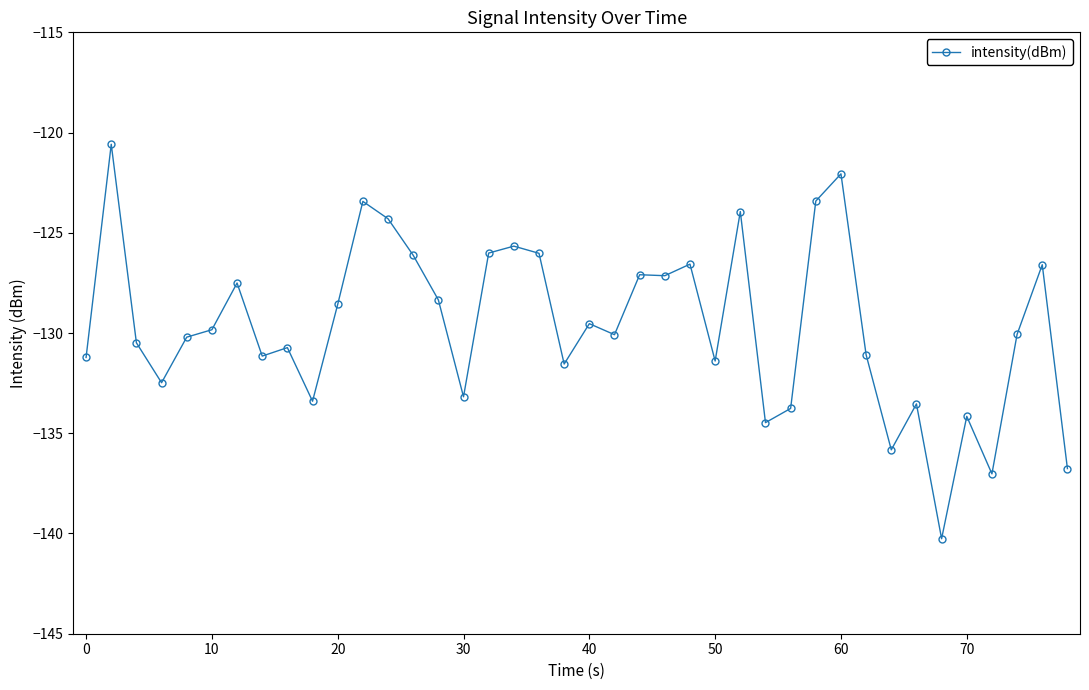

How many categories are shown in the chart?

40